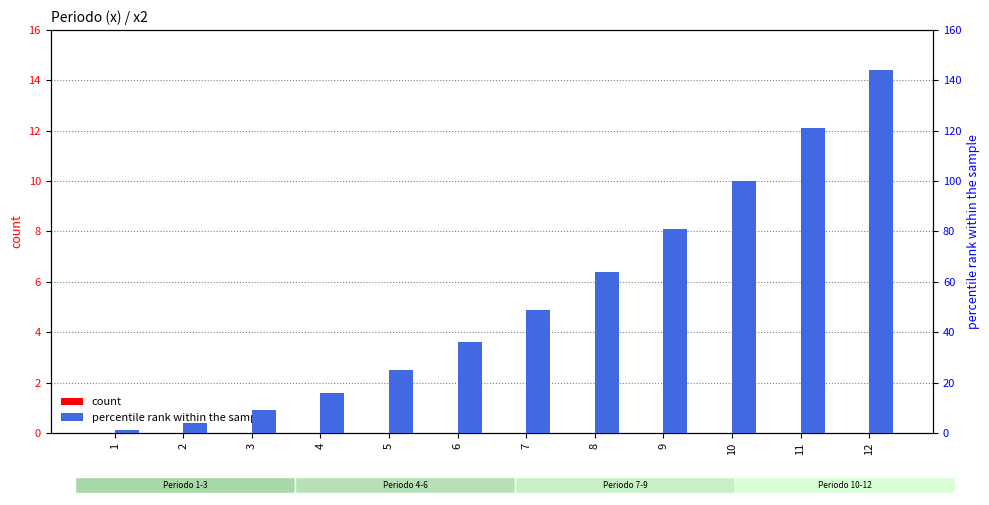

Reading left to right, what are all the values shown in this chart?

count: 0	0	0	0	0	0	0	0	0	0	0	0
percentile rank within the sample: 1	4	9	16	25	36	49	64	81	100	121	144